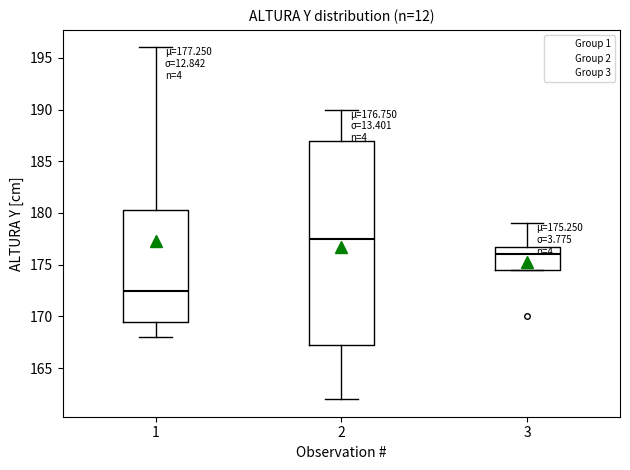

Which box is the tallest, from its lower edge to its upper edge?

2